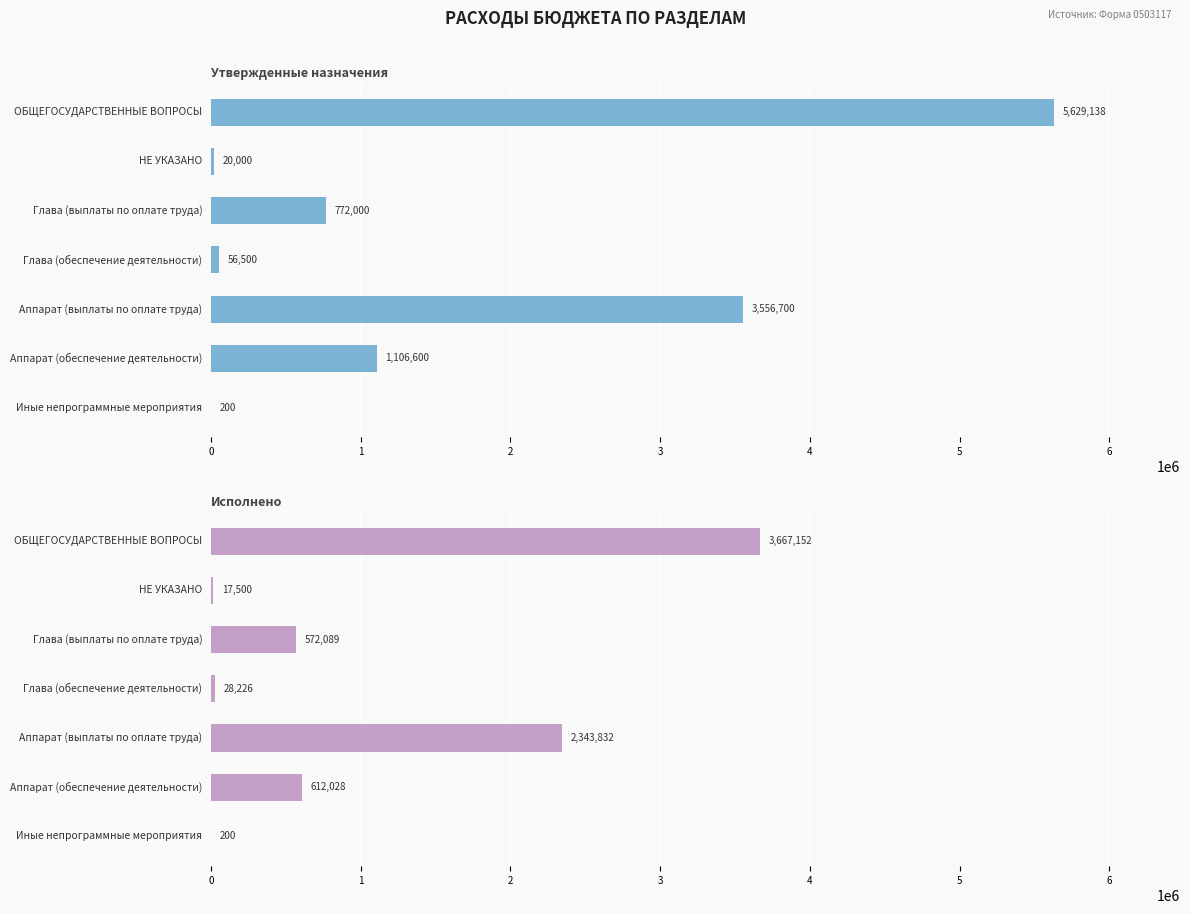

Does the chart contain any negative values?

No